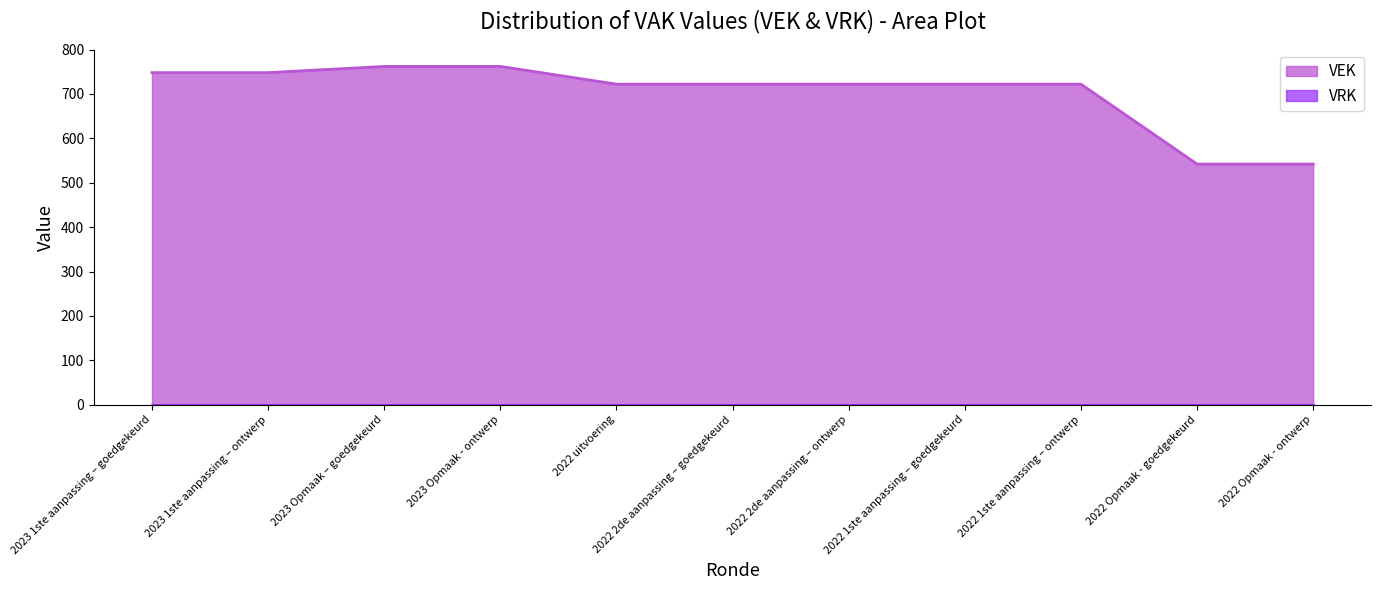

Reading left to right, what are all the values shown in this chart?

748	748	762	762	722	722	722	722	722	542	542